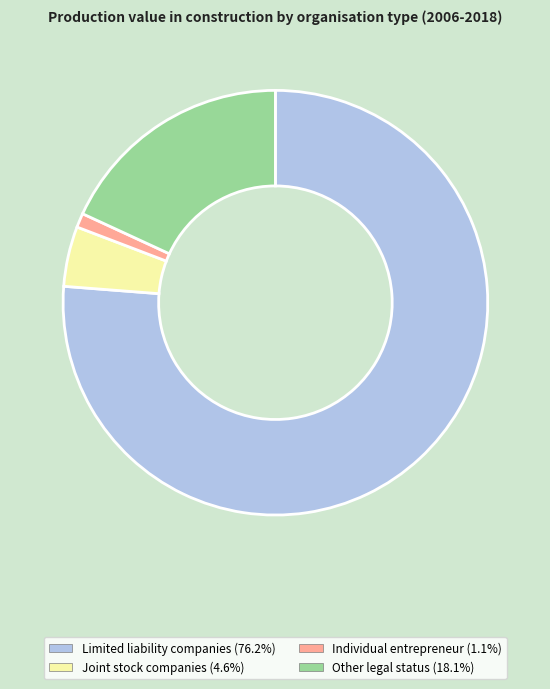

Count the number of slices in the pie.

4